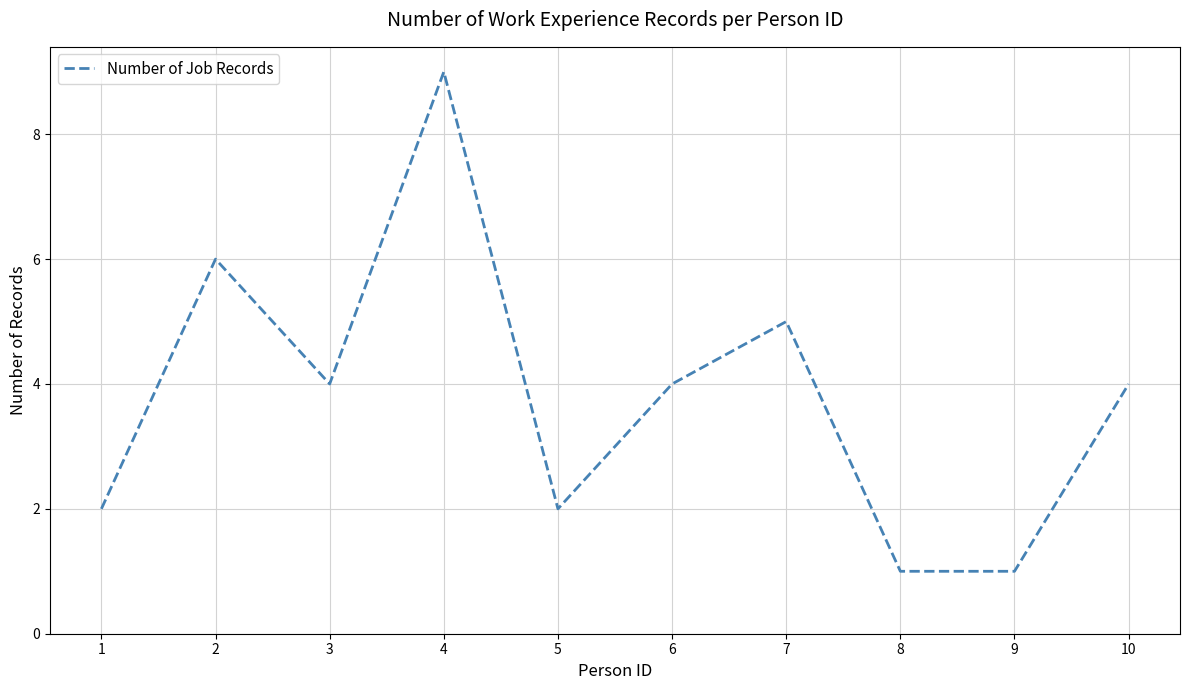

What is the sum of all values?

38